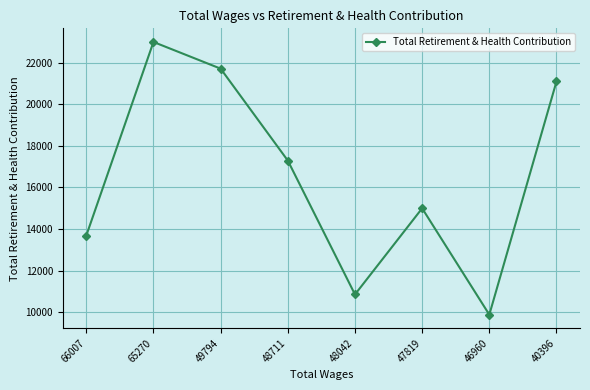

Reading left to right, list all the values displayed in this chart.

13687	22995	21712	17294	10858	14999	9887	21096